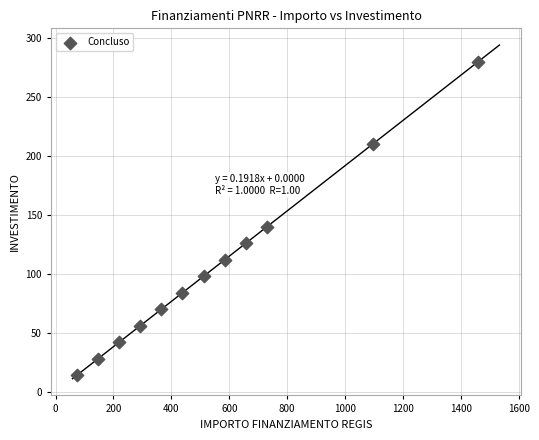

What Y value in the scatter plot is closest to 147?

140.0